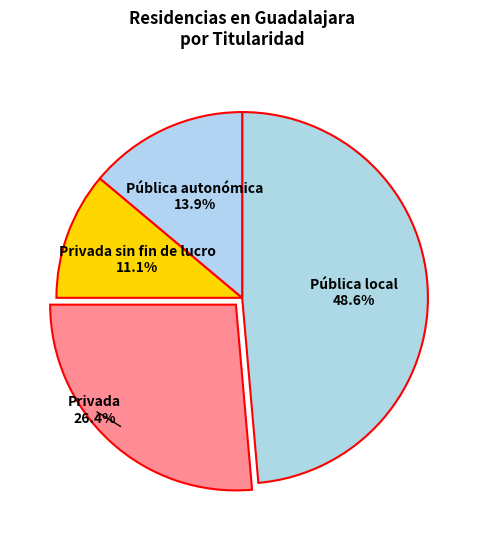

Rank the categories by value from lowest to highest.

Privada sin fin de lucro, Pública autonómica, Privada, Pública local